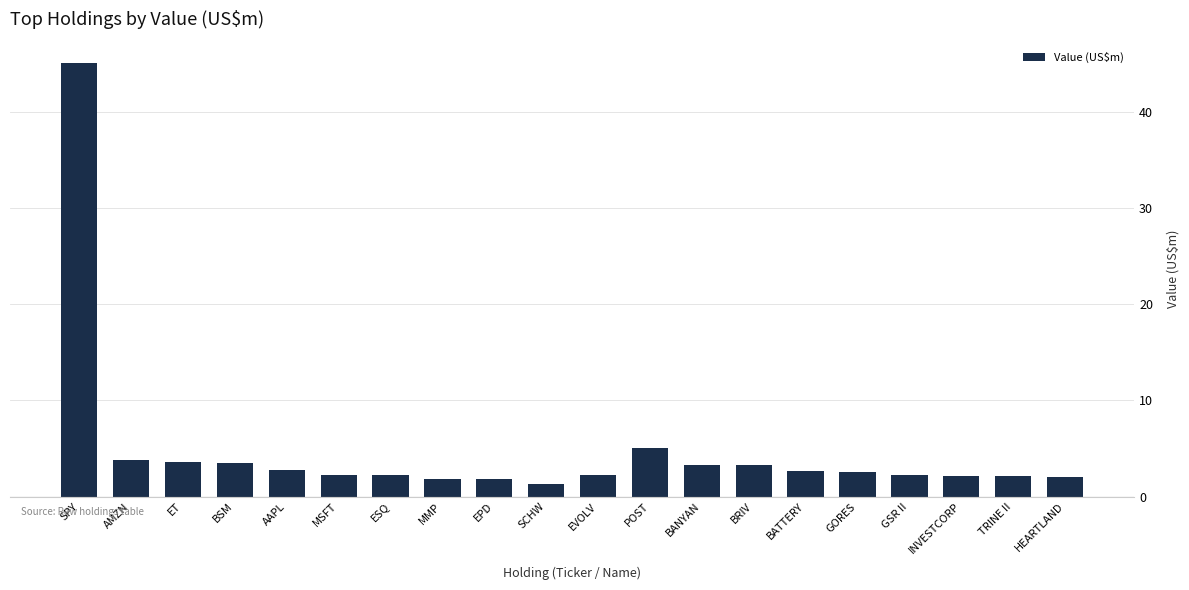

What position from the left is BRIV?

14